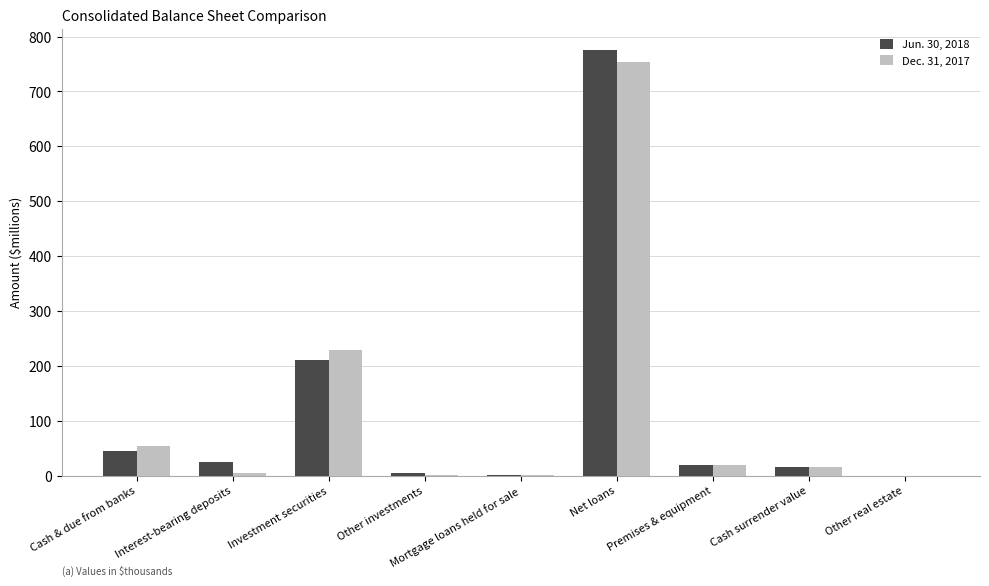

What is the sum of all Dec. 31, 2017 values?

1078.3